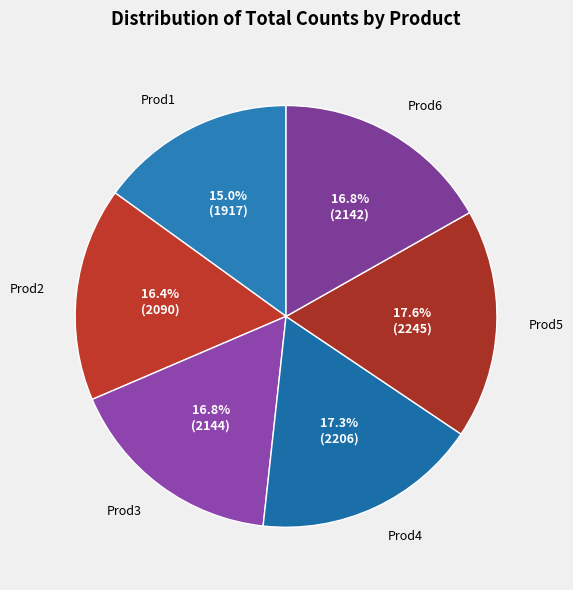

Does Prod6 represent more than half of the total?

No